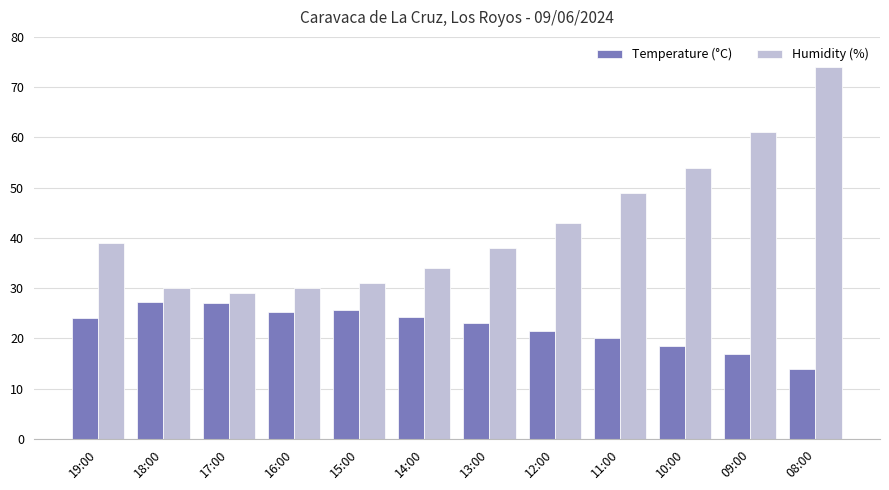

Rank the series at 13:00 from lowest to highest value.

Temperature (°C), Humidity (%)